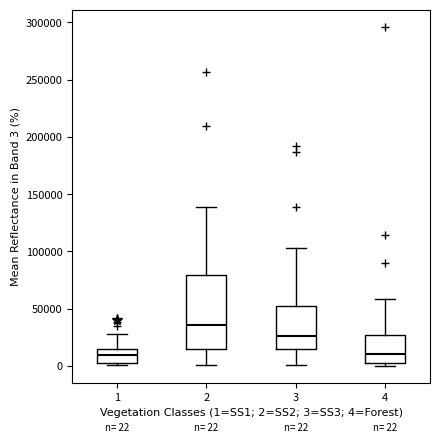

Which box is the tallest, from its lower edge to its upper edge?

2